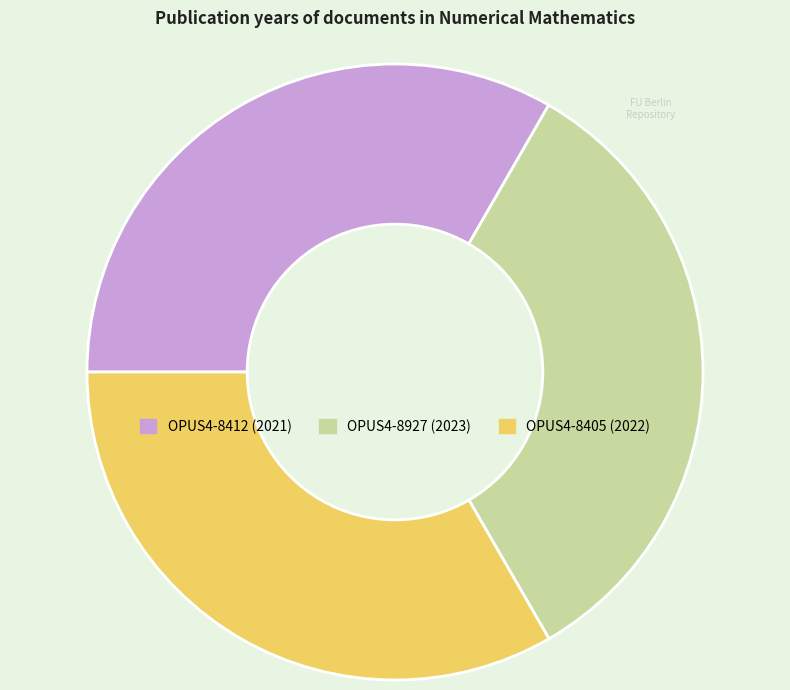

Is the sum of OPUS4-8405 and OPUS4-8927 greater than half?

Yes